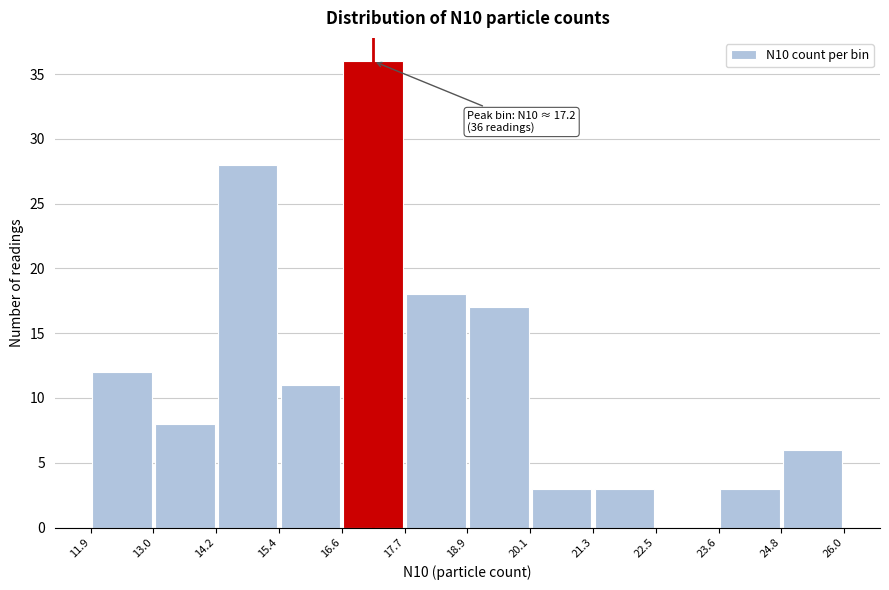

Which range on the x-axis has the tallest bar?

16.6 to 17.7